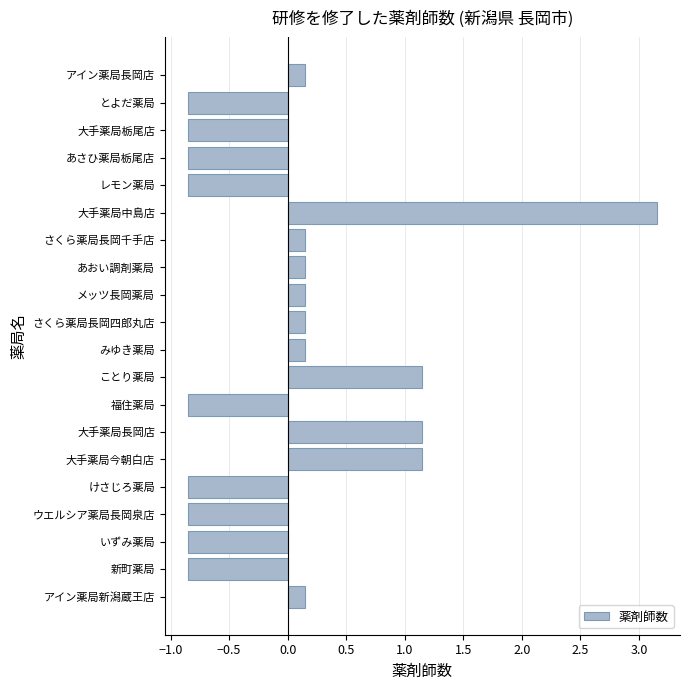

How many series are shown in this chart?

1